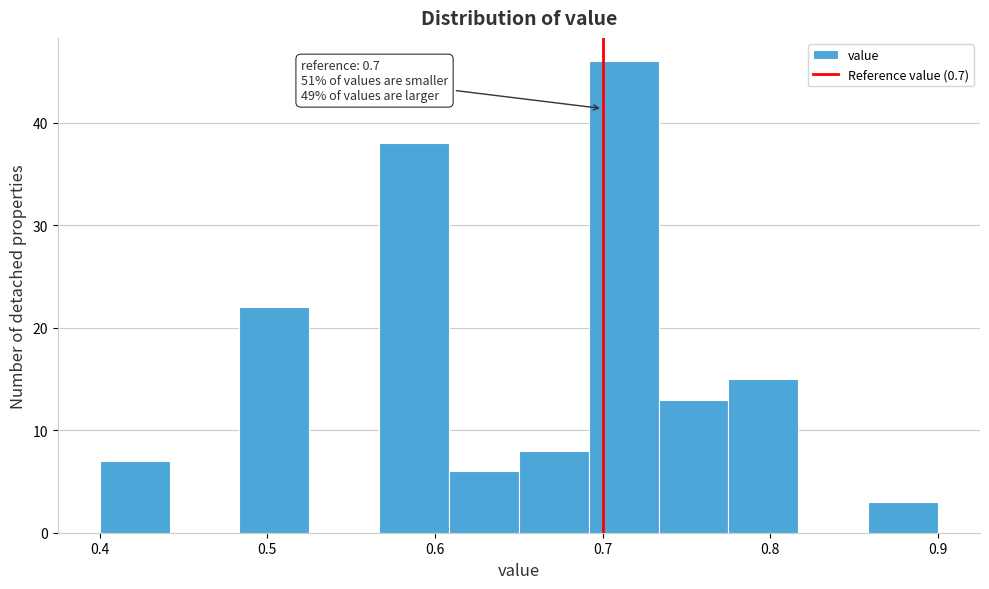

Which range on the x-axis has the tallest bar?

0.69 to 0.73